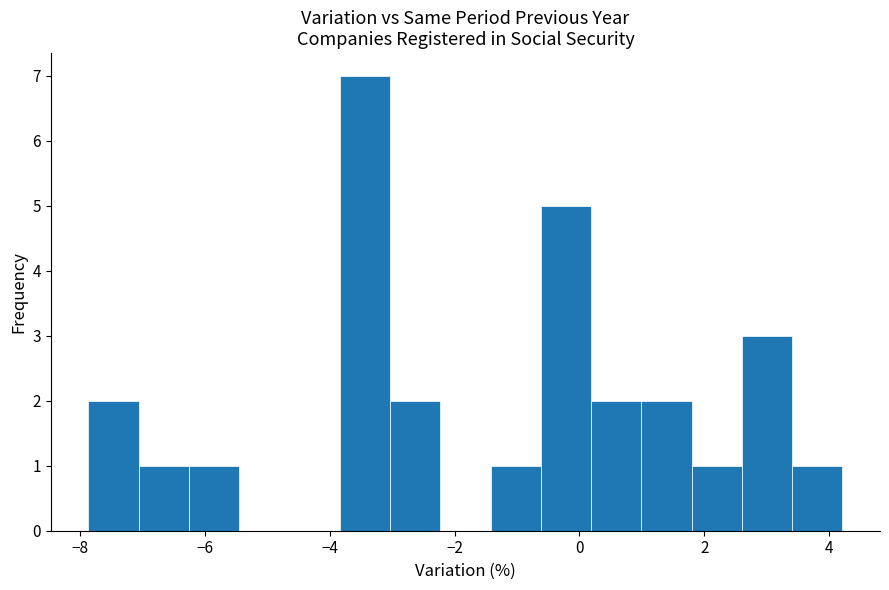

Reading left to right, transcribe this chart: for each bar, give the range it covers on the x-axis and its height. Neither the bar edges nor the heights are printed on the chart, so give them approximately, as read against the axes.

-7.8 to -7.0: 2
-7.0 to -6.2: 1
-6.2 to -5.4: 1
-5.4 to -4.6: 0
-4.6 to -3.8: 0
-3.8 to -3.0: 7
-3.0 to -2.2: 2
-2.2 to -1.4: 0
-1.4 to -0.6: 1
-0.6 to 0.2: 5
0.2 to 1.0: 2
1.0 to 1.8: 2
1.8 to 2.6: 1
2.6 to 3.4: 3
3.4 to 4.2: 1